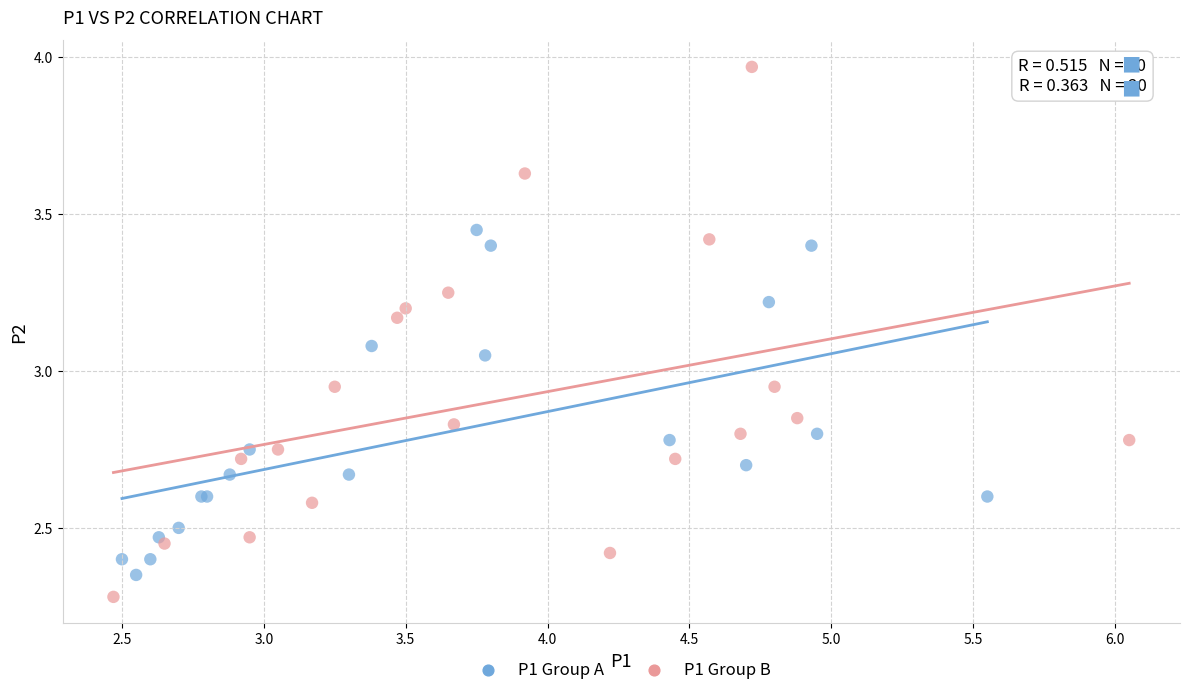

What are all the series names shown in the legend?

P1 Group A, P1 Group B